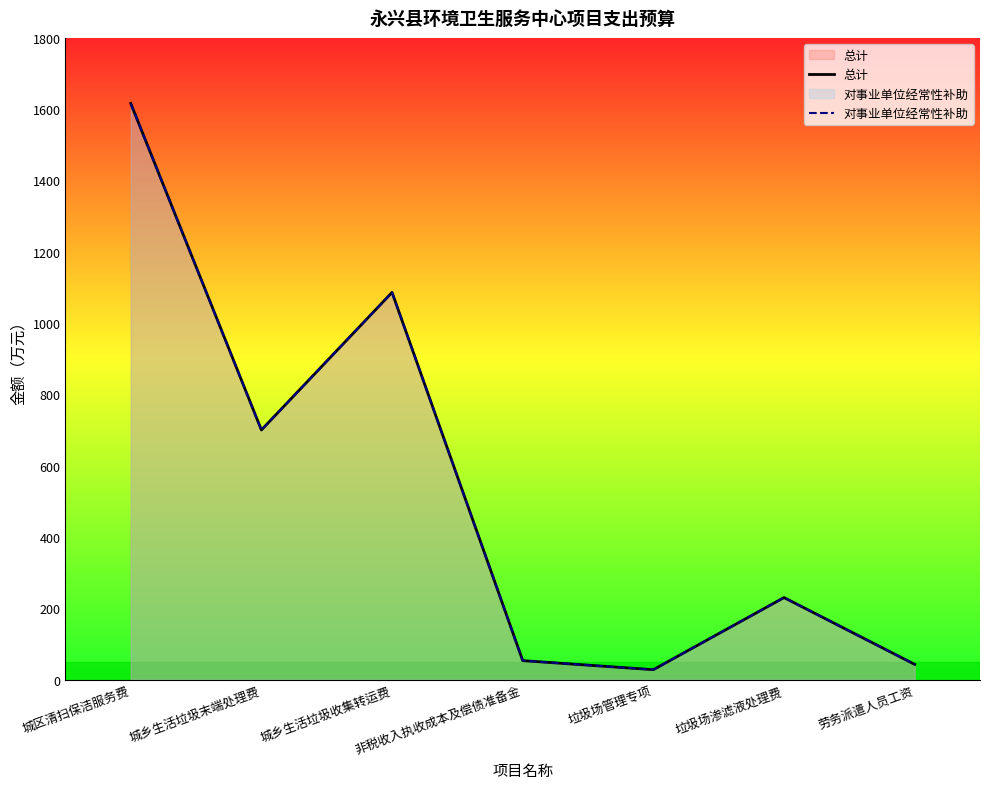

Where is the first local maximum for 总计?

城乡生活垃圾收集转运费